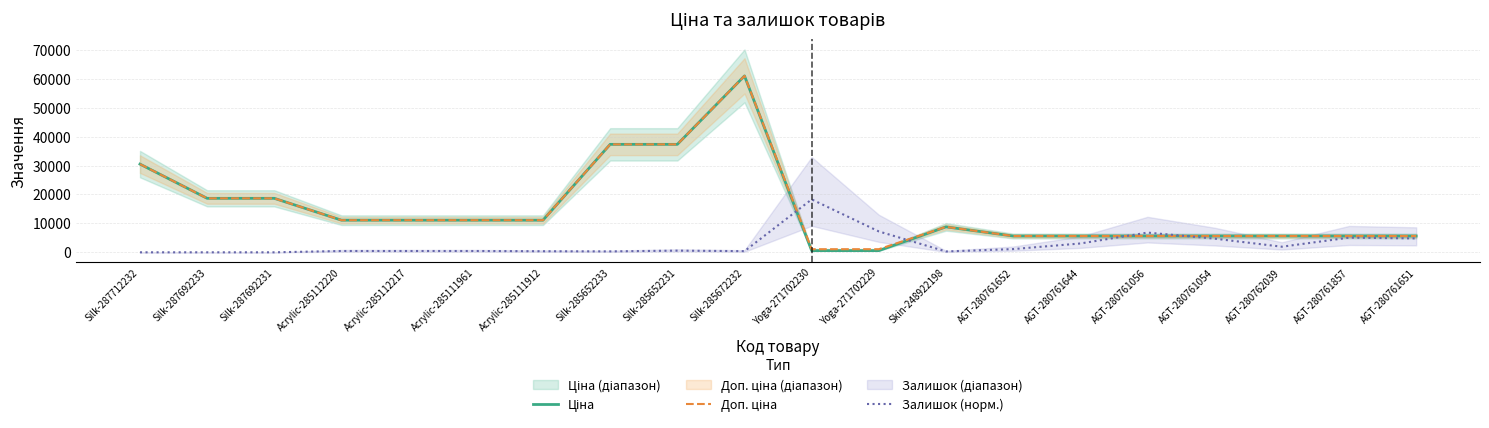

Between which two adjacent categories do Ціна and Залишок (норм.) first intersect?

Silk-285672232 and Yoga-271702230